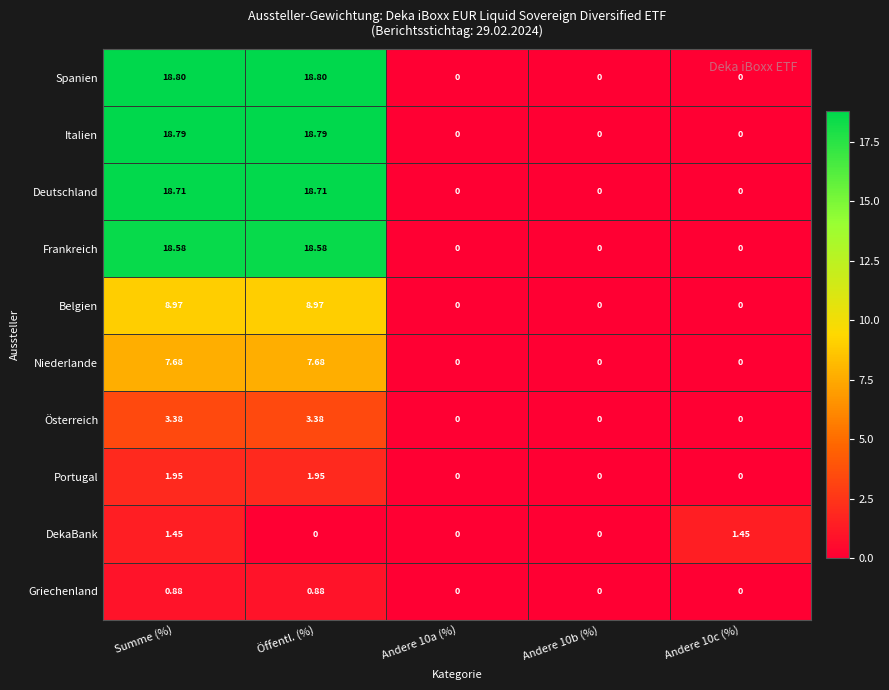

At which category is the sum across all series the highest?

Summe (%)